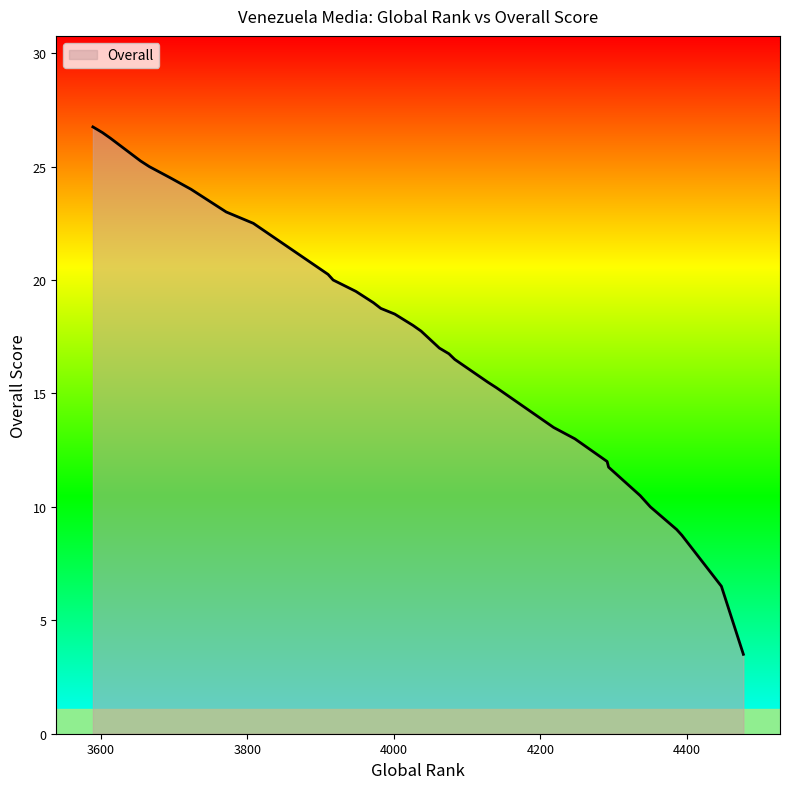

What is the value of the 24th point from the left?

16.8